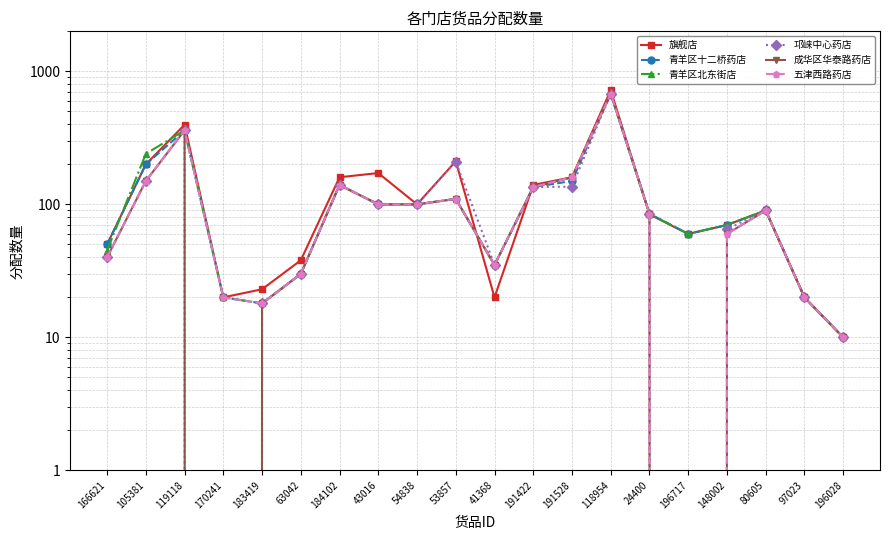

The 邛崃中心药店 series shows 54 at 41368. True or false?

False